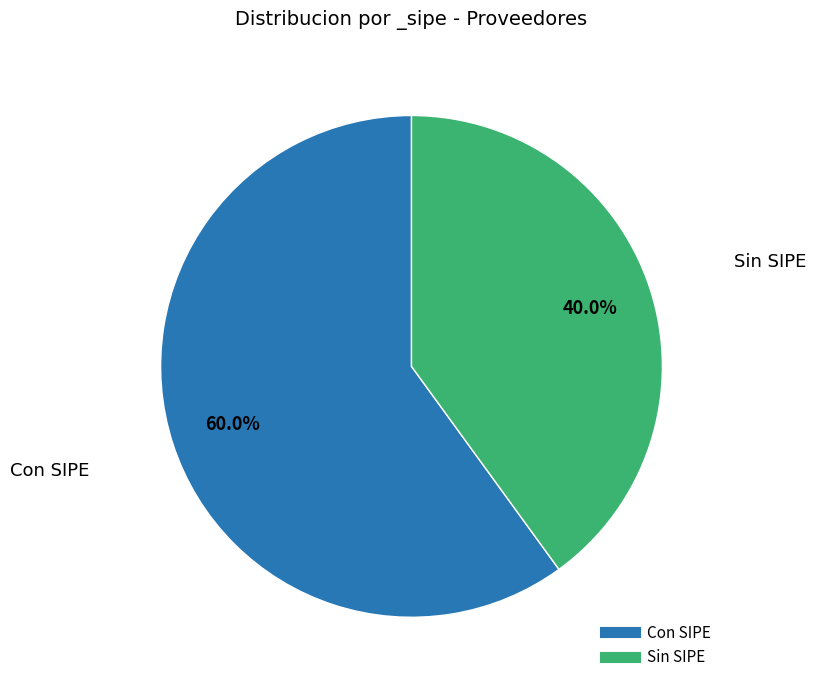

Count the number of slices in the pie.

2